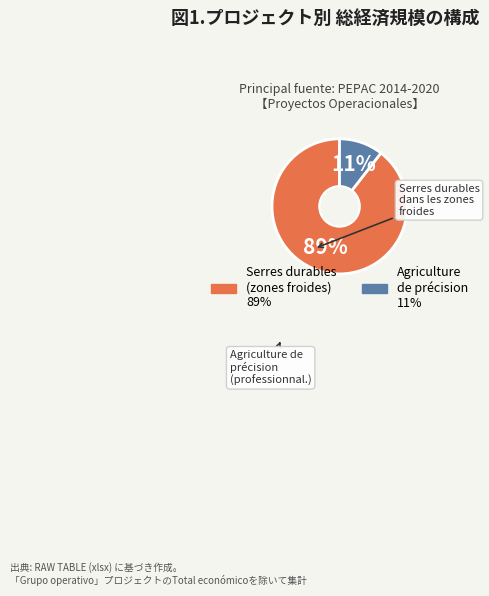

Is there a majority slice in this chart?

Yes